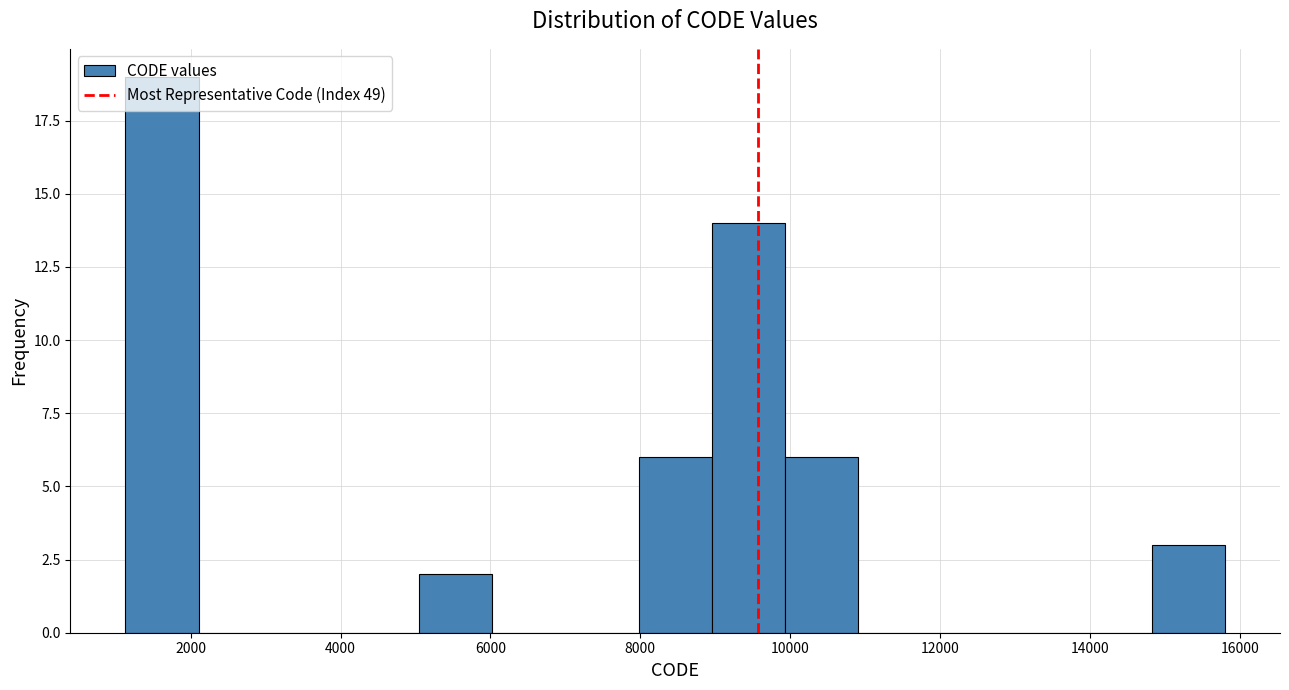

Which range on the x-axis has the tallest bar?

1200 to 2200